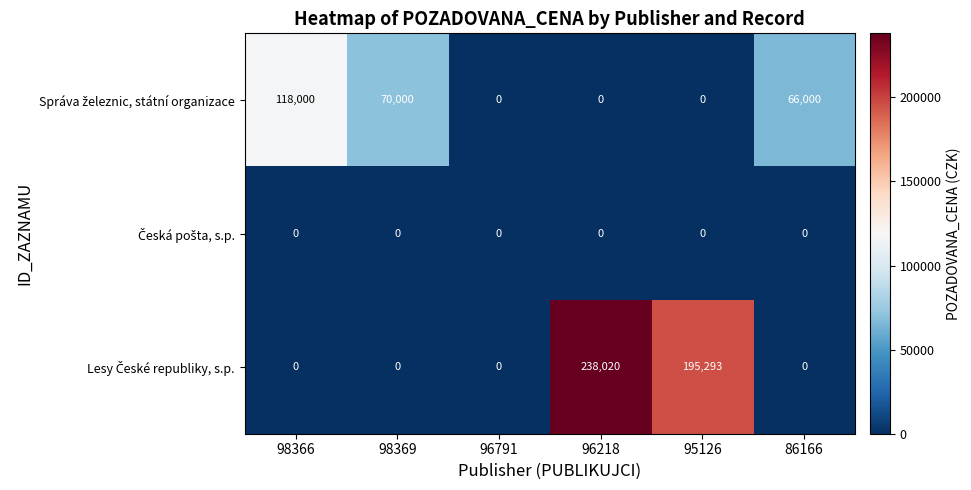

What is the total value across all series at 86166?

66000